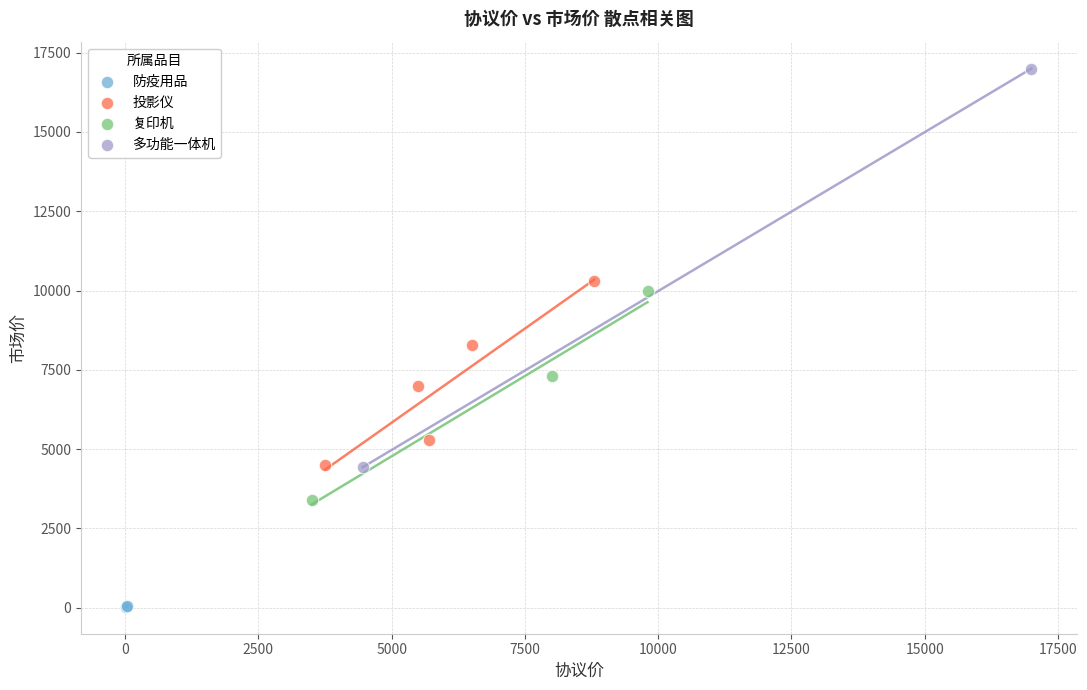

What are all the series names shown in the legend?

防疫用品, 投影仪, 复印机, 多功能一体机